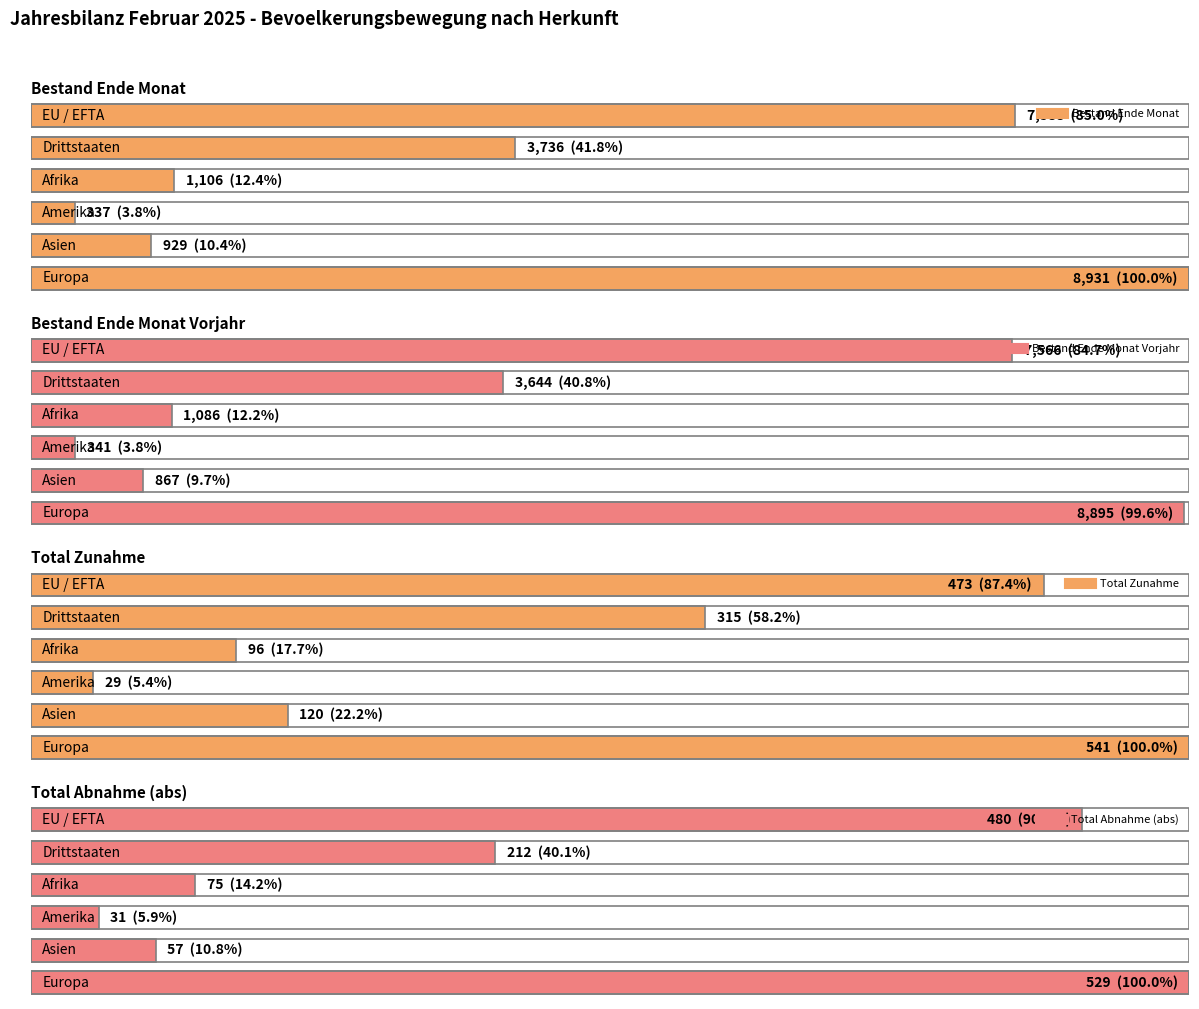

True or false: Total Zunahme has a value of 541 at Europa.

True